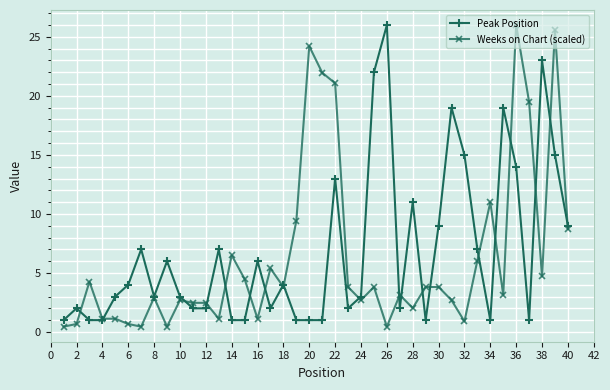

What is the sum of all Weeks on Chart (scaled) values?

250.6